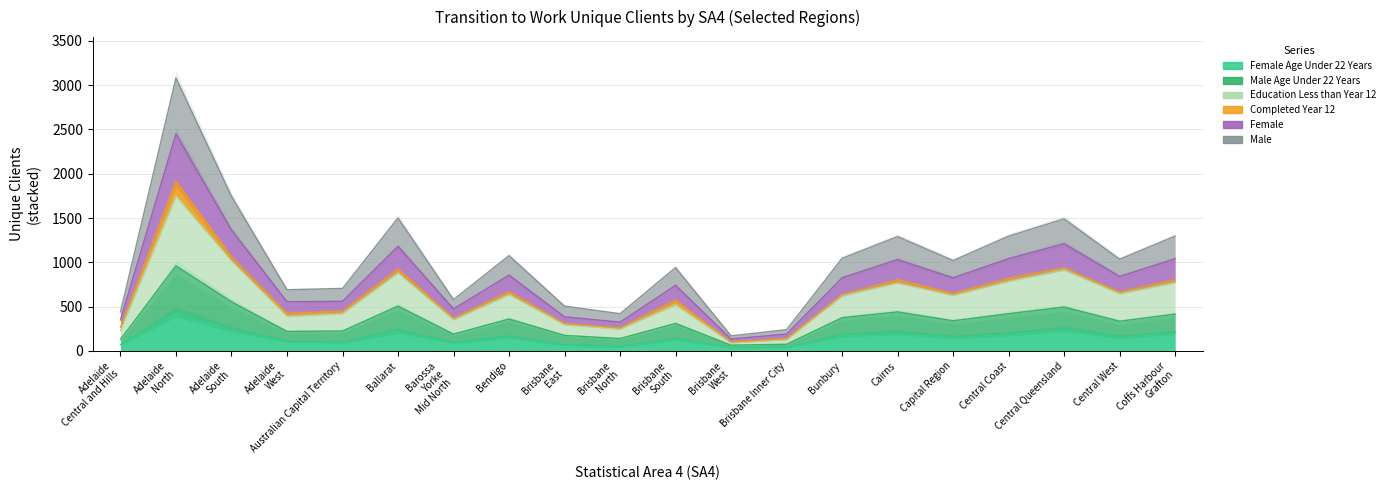

Rank the series by their maximum value, from lowest to highest.

Female Age Under 22 Years, Male Age Under 22 Years, Education Less than Year 12, Female, Male